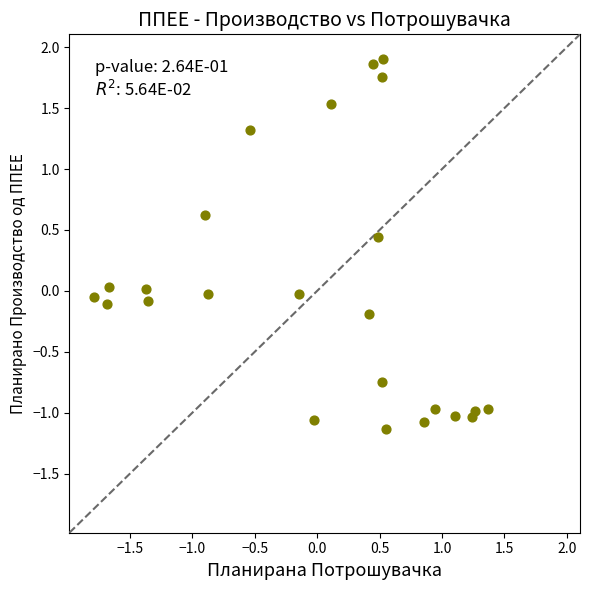

What is the range of X values (max minus min)?

3.1